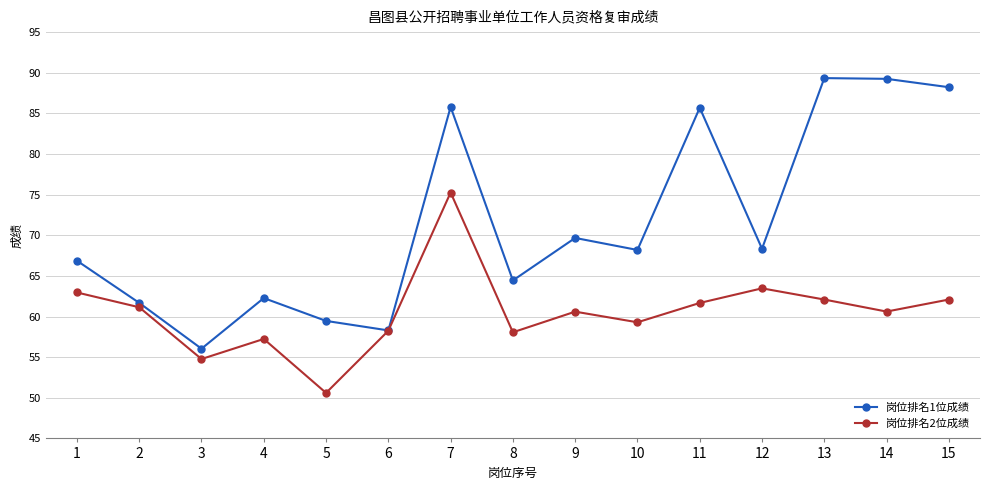

Rank the series at 14 from lowest to highest value.

岗位排名2位成绩, 岗位排名1位成绩